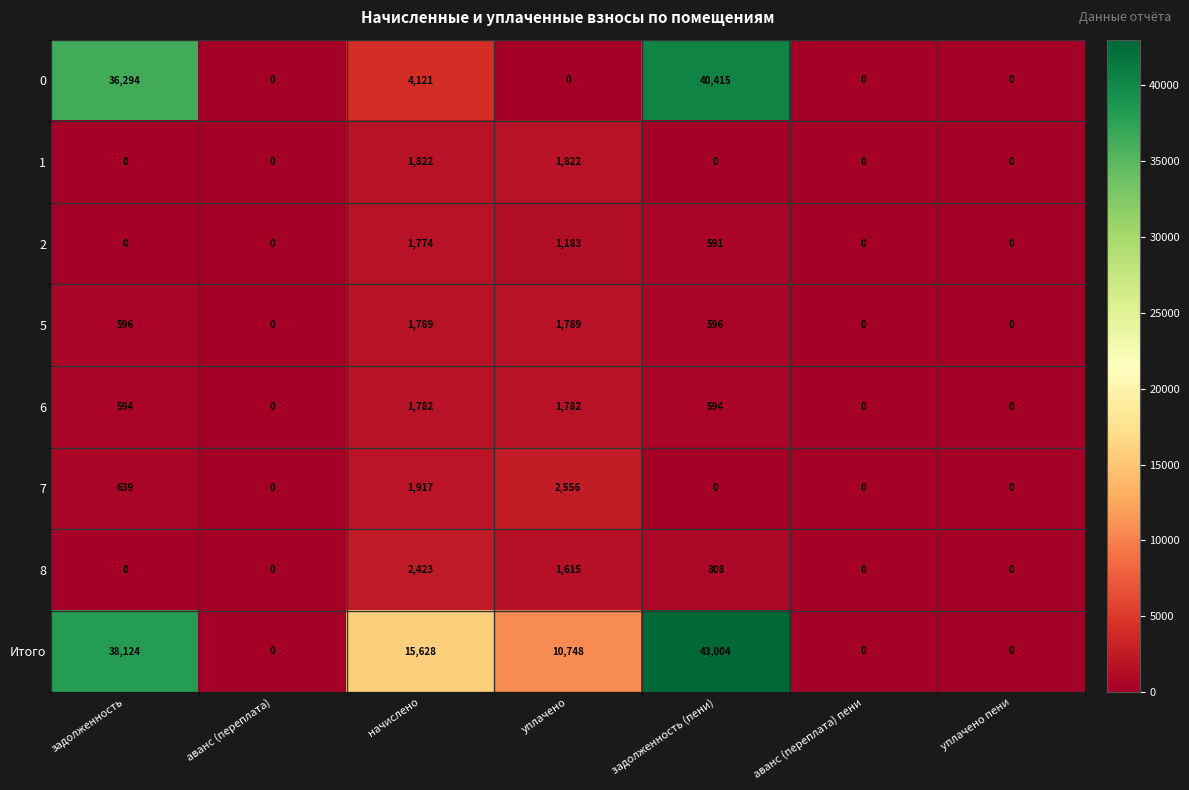

List the series in order of their peak value, highest first.

Итого, 0, 7, 8, 1, 5, 6, 2